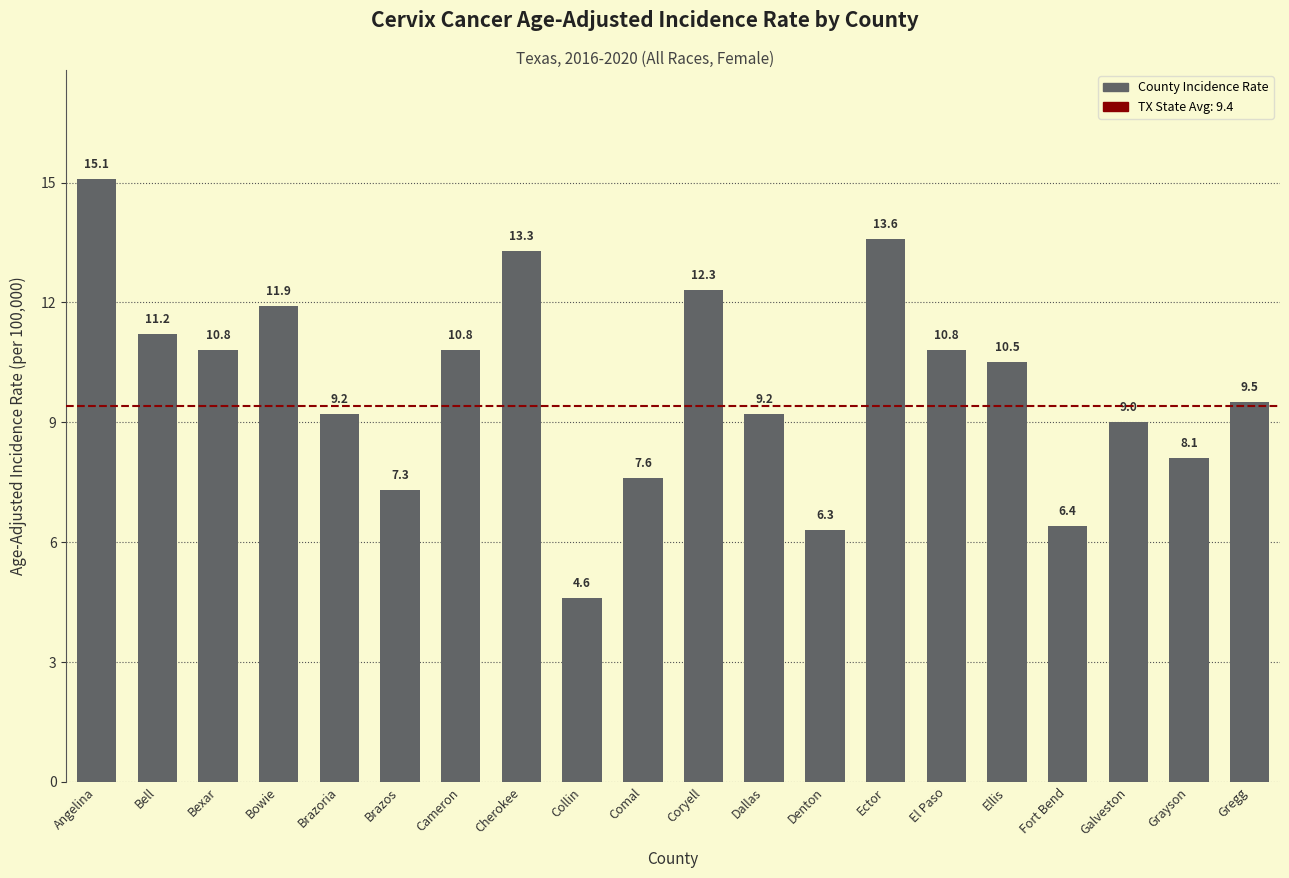

Count the number of categories in the chart.

20